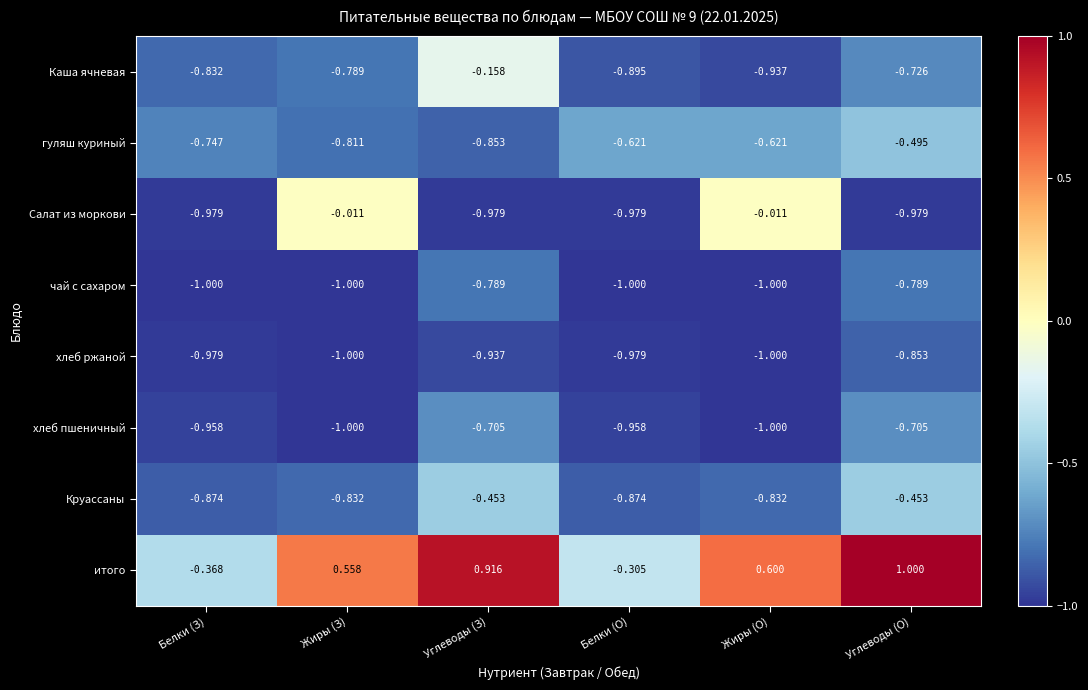

Which category has the highest value across all series?

Углеводы (О)